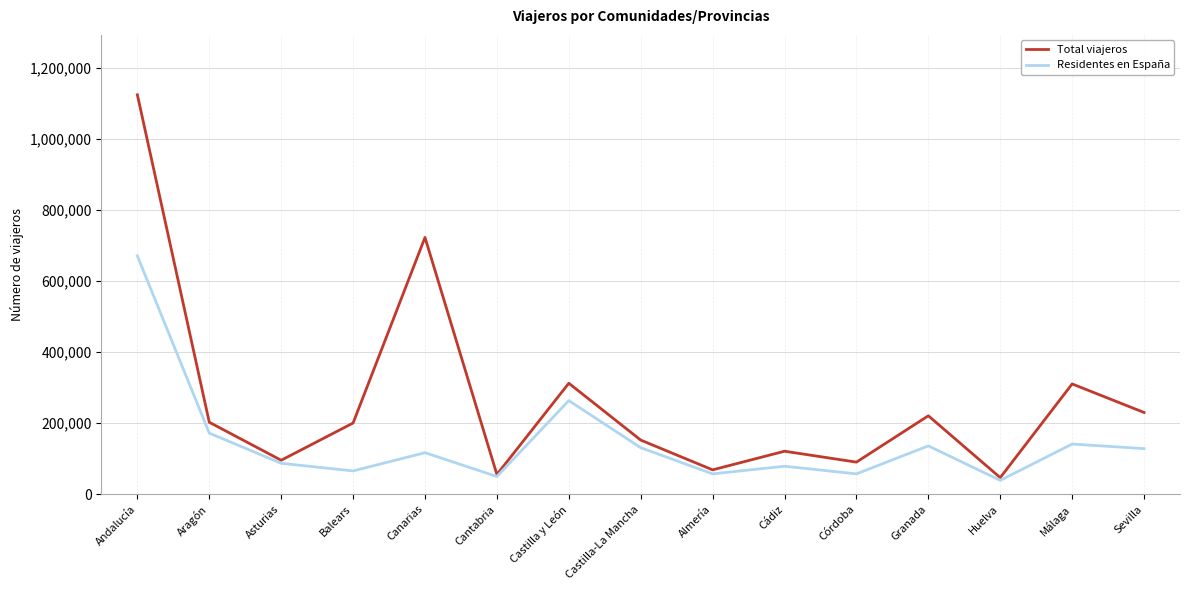

How many distinct data groups are displayed?

2